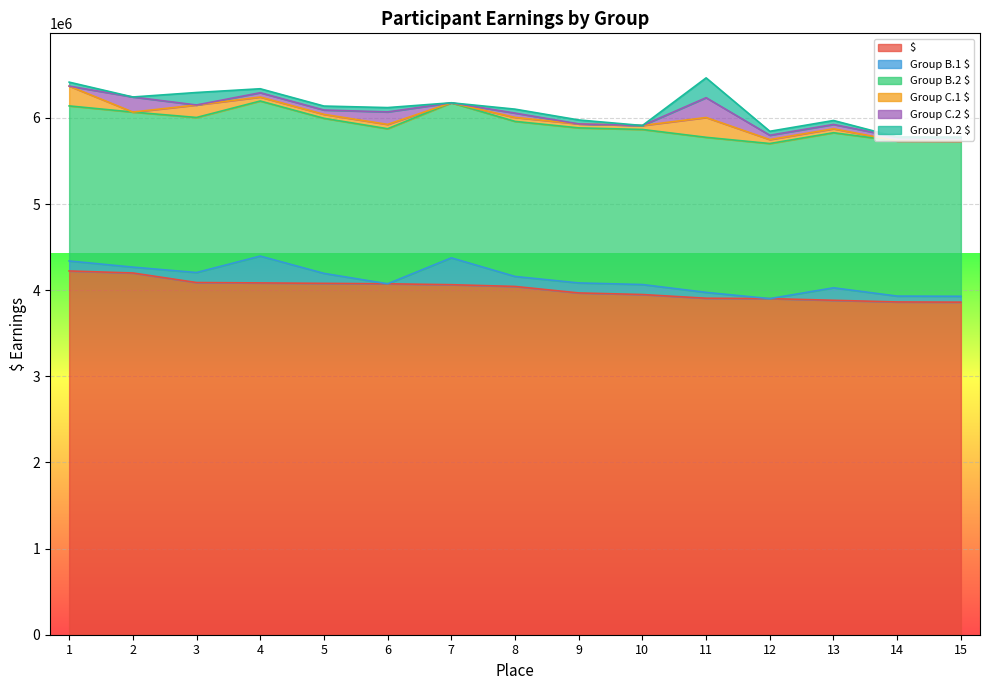

Reading left to right, list all the values displayed in this chart.

$: 1=4222667	2=4199250	3=4088384	4=4083917	5=4078717	6=4073717	7=4063250	8=4042917	9=3967667	10=3949134	11=3906067	12=3901917	13=3882250	14=3862917	15=3860717
Group B.1 $: 1=116000	2=68000	3=116000	4=311667	5=116000	6=0	7=311667	8=116000	9=116000	10=116000	11=68000	12=0	13=145000	14=68000	15=68000
Group B.2 $: 1=1800000	2=1800000	3=1800000	4=1800000	5=1800000	6=1800000	7=1800000	8=1800000	9=1800000	10=1800000	11=1800000	12=1800000	13=1800000	14=1800000	15=1800000
Group C.1 $: 1=230000	2=0	3=145000	4=46000	5=46000	6=50250	7=0	8=46000	9=46000	10=46000	11=230000	12=46000	13=46000	14=0	15=0
Group C.2 $: 1=0	2=175000	3=0	4=50250	5=50250	6=145000	7=0	8=50250	9=0	10=0	11=230000	12=50250	13=50250	14=46000	15=46000
Group D.2 $: 1=46000	2=0	3=145000	4=46000	5=46000	6=50250	7=0	8=46000	9=46000	10=0	11=230000	12=46000	13=46000	14=0	15=0